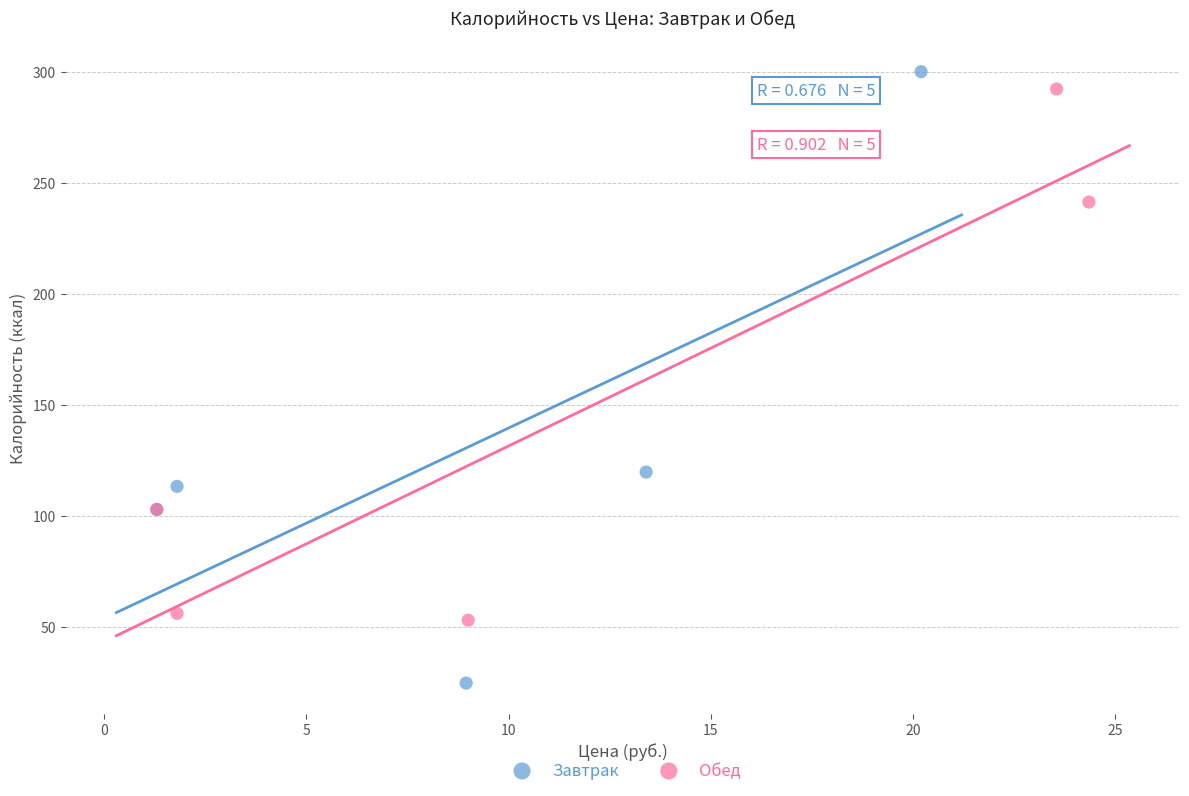

Which series reaches the maximum Y coordinate?

Завтрак